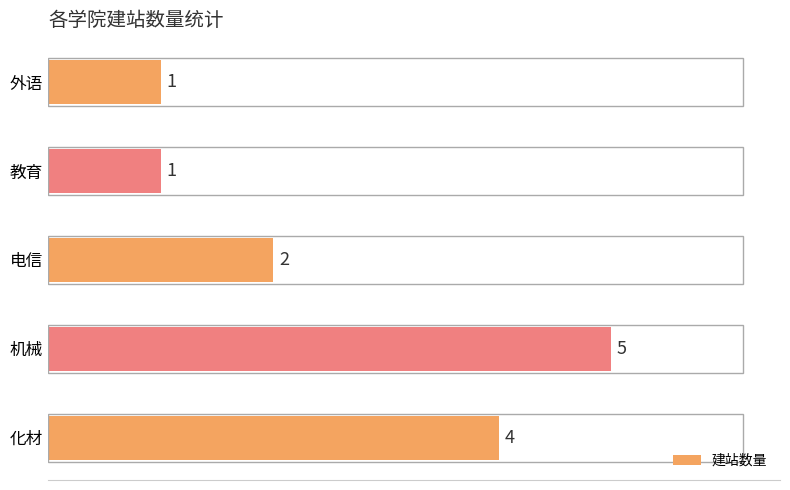

Reading top to bottom, what are all the values shown in this chart?

1	1	2	5	4